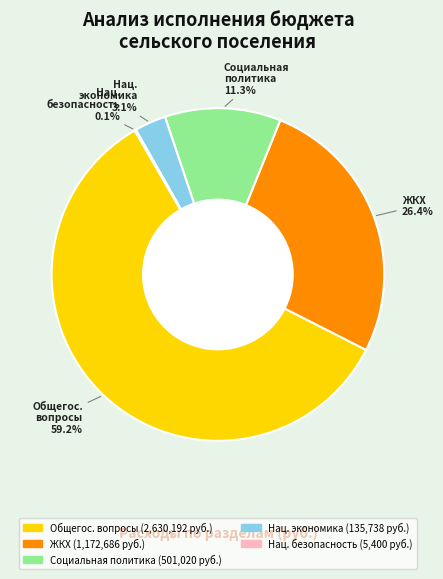

How much of the chart is everything except Нац. экономика?

96.9%